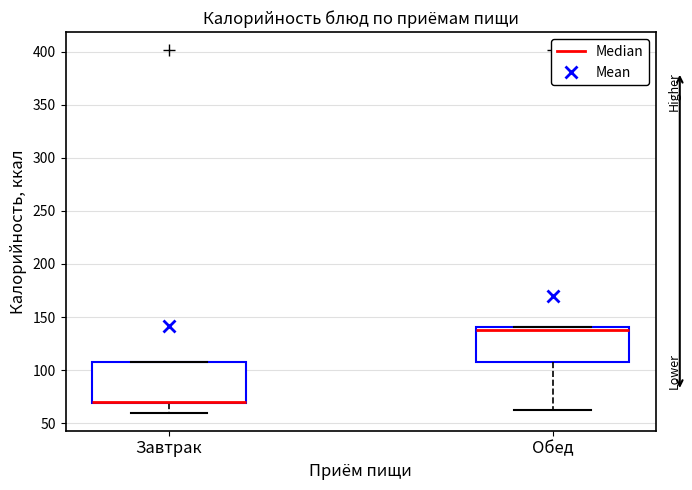

Reading left to right, read every box against the y-axis: the position of its median line, the range the box covers, and the ends of its whiskers. The values are not printed on the chart, so give them approximately, as read against the axis.

Завтрак: median 70 (drawn on the box's lower edge), box 70 to 110, whiskers 60 to 110
Обед: median 140 (just below the box's upper edge), box 110 to 140, whiskers 60 to 140